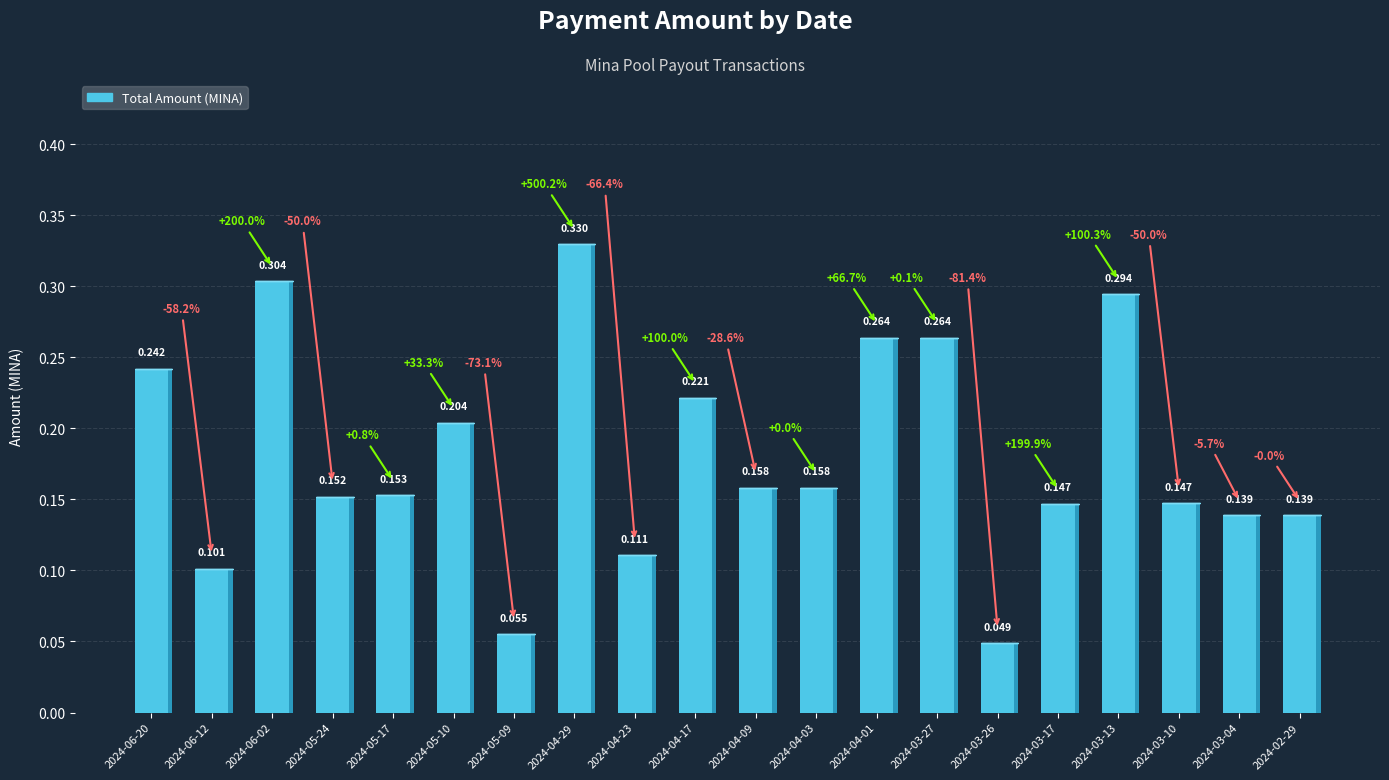

How many bars are there in total?

20